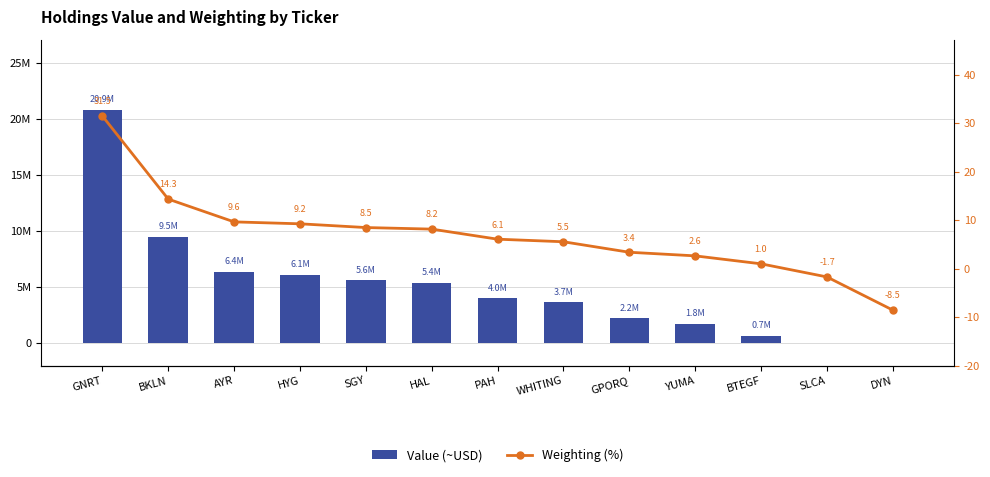

Which series changed the most between GNRT and YUMA?

Value (~USD)